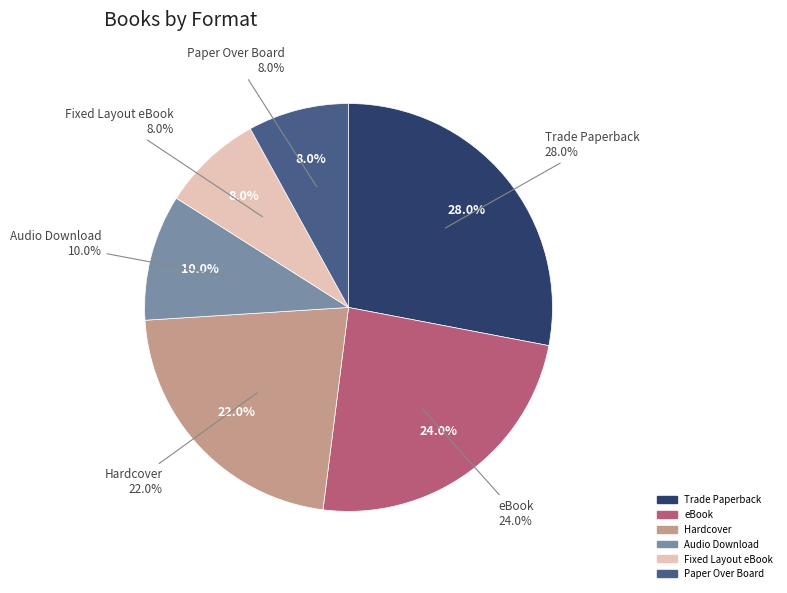

To the nearest percent, what portion does Audio Download represent?

10%